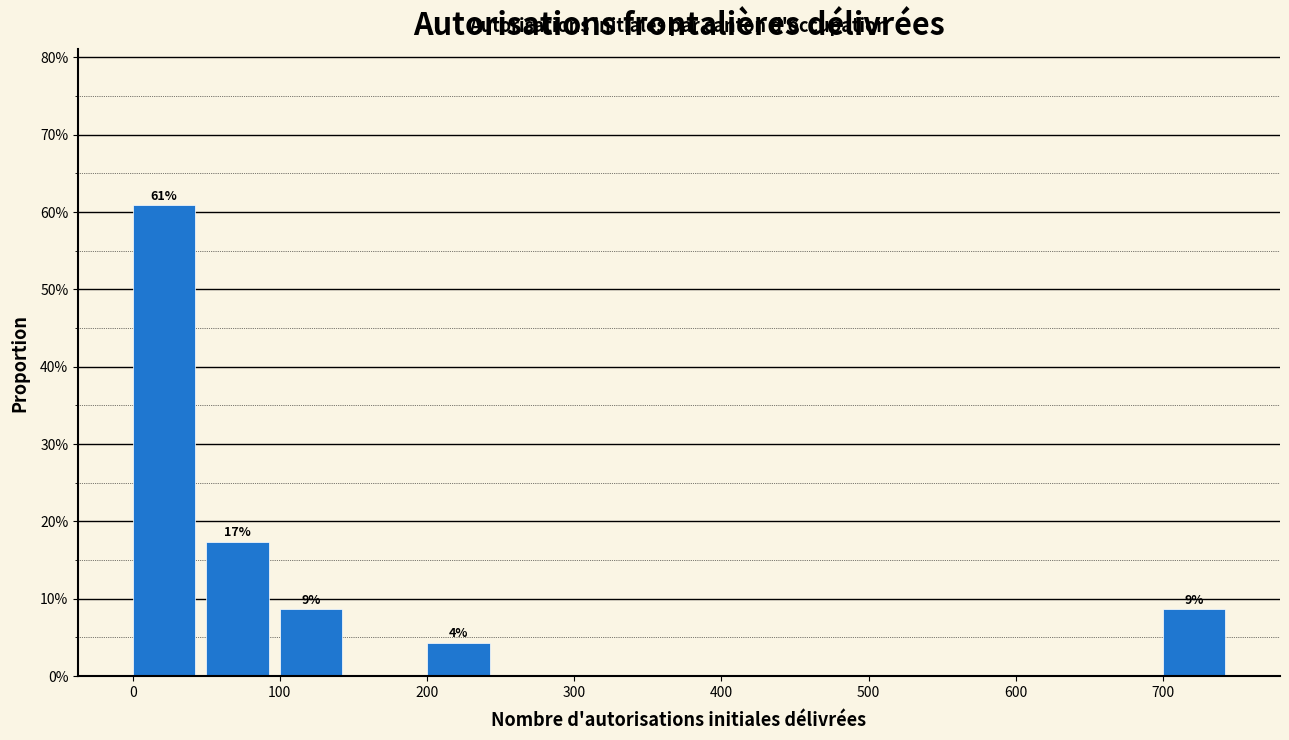

Over which range of the x-axis is the bar tallest?

0 to 50